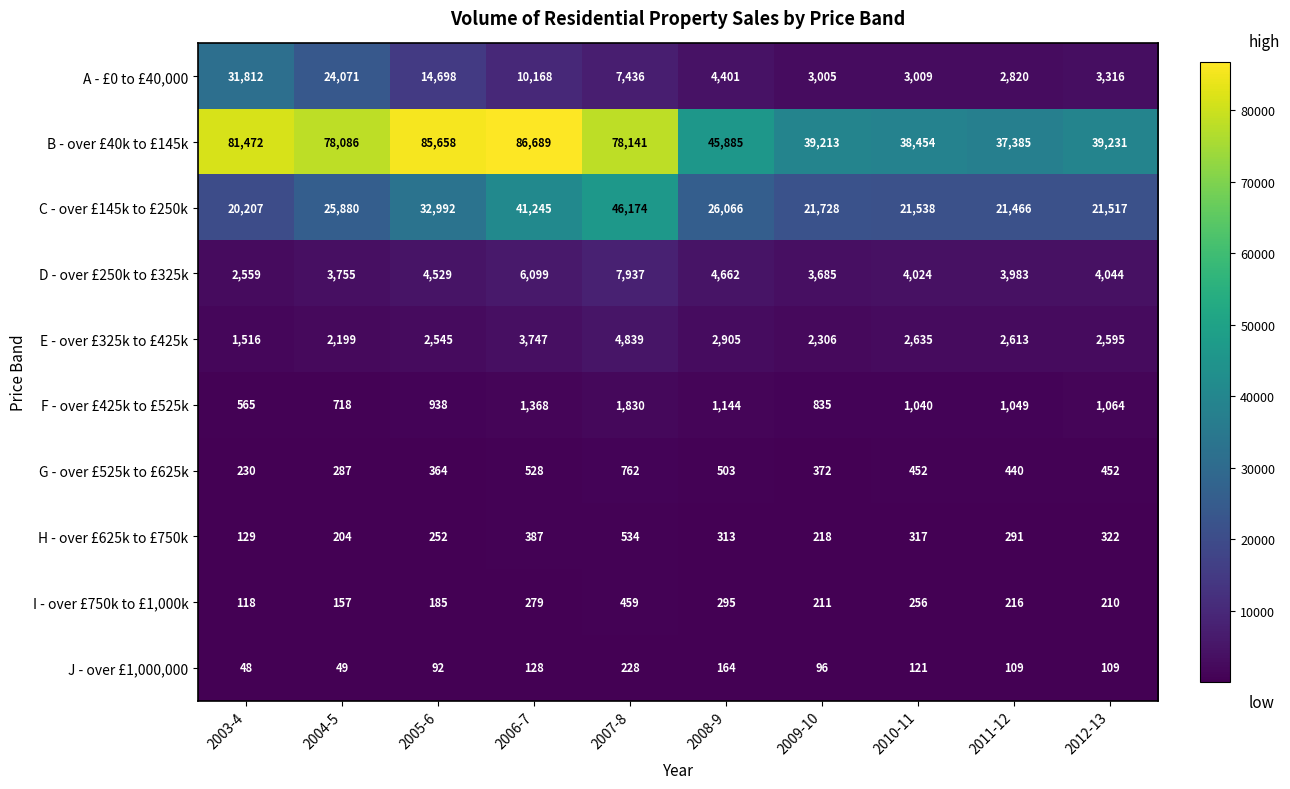

How many categories are shown in the chart?

10